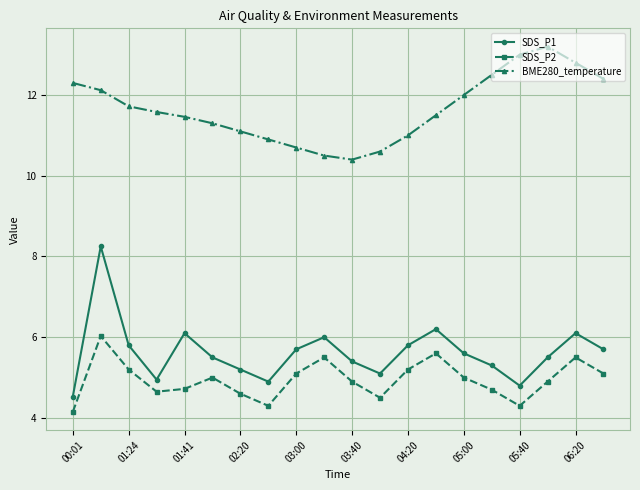

What is the value of the BME280_temperature point at the 19th from the left?

12.8